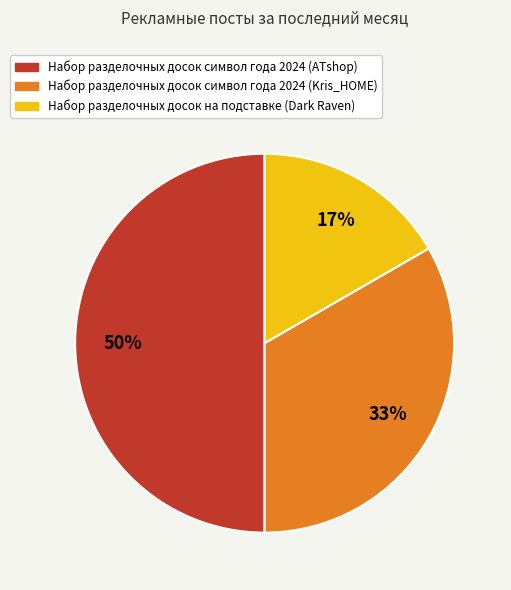

Is Набор разделочных досок символ года 2024 (Kris_HOME) the majority of the pie?

No